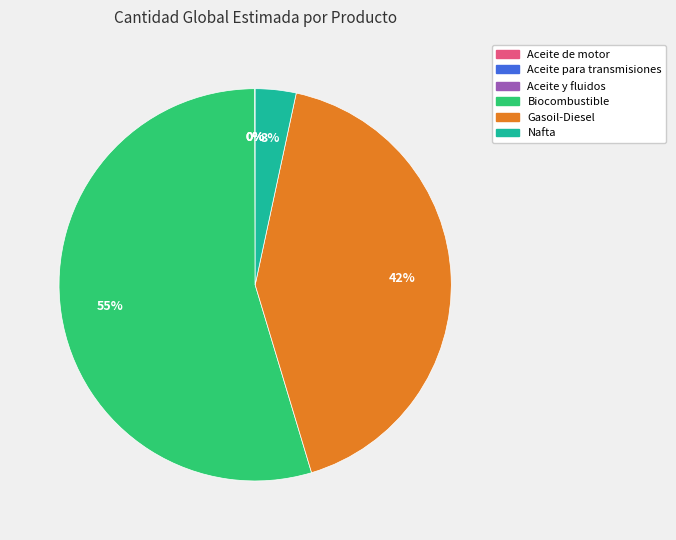

Is it true that Nafta is 3% of the pie?

True